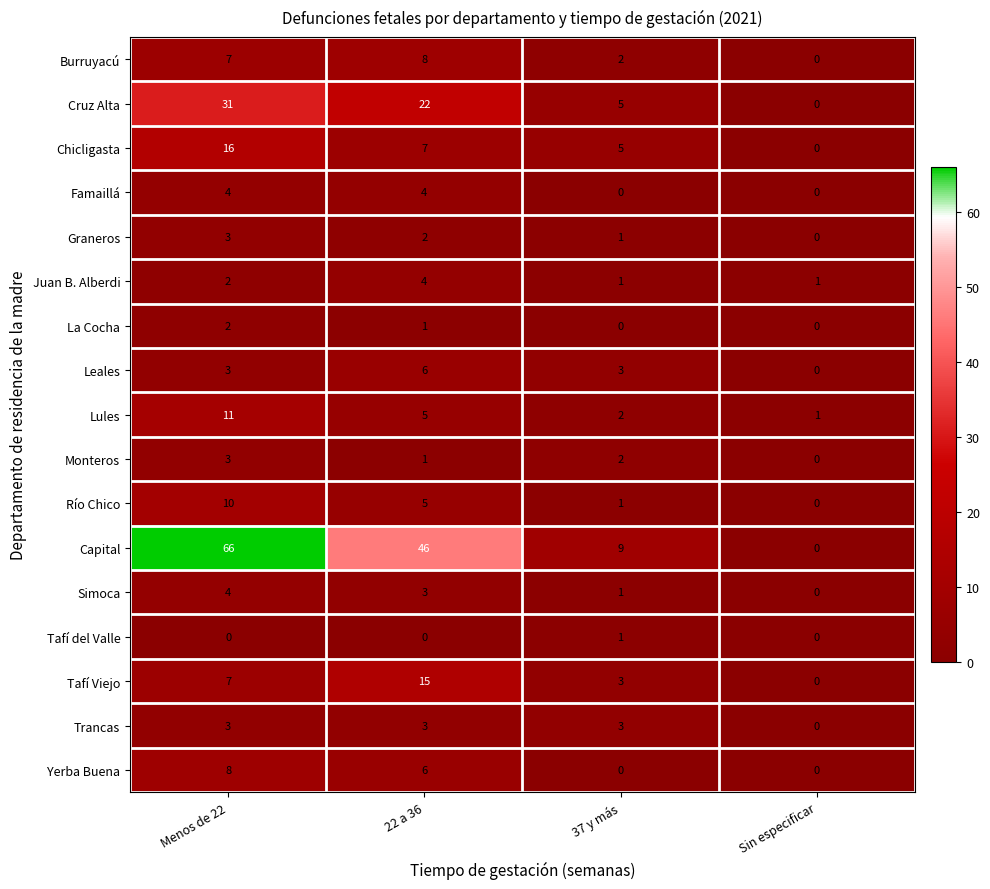

At which category is the sum across all series the highest?

Menos de 22